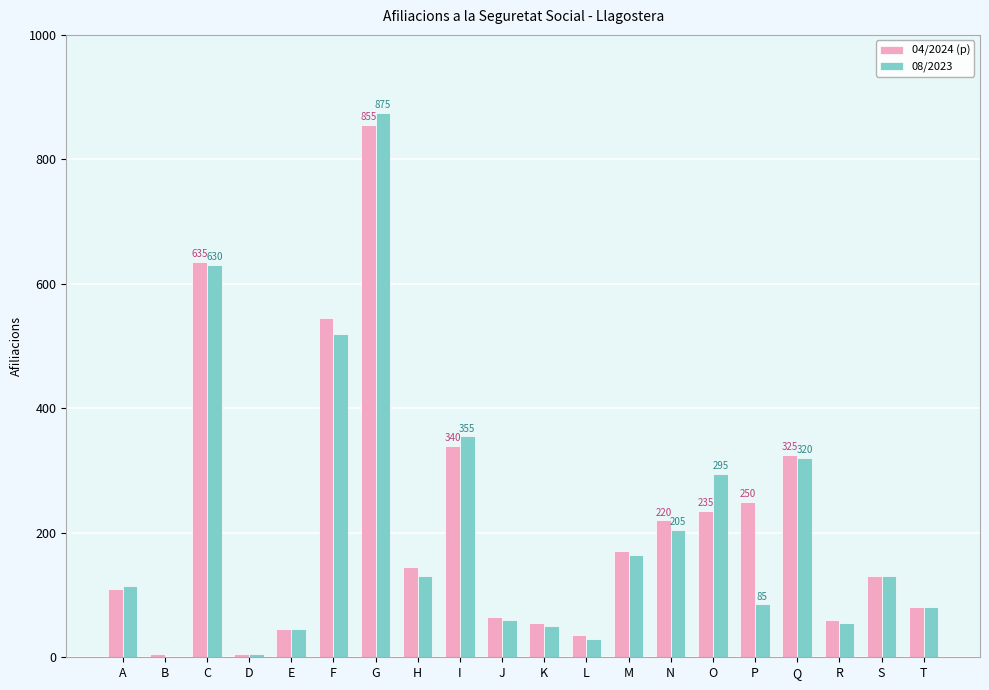

Reading right to left, transcribe all the data shown in this chart.

04/2024 (p): T=80	S=130	R=60	Q=325	P=250	O=235	N=220	M=170	L=35	K=55	J=65	I=340	H=145	G=855	F=545	E=45	D=5	C=635	B=5	A=110
08/2023: T=80	S=130	R=55	Q=320	P=85	O=295	N=205	M=165	L=30	K=50	J=60	I=355	H=130	G=875	F=520	E=45	D=5	C=630	B=0	A=115